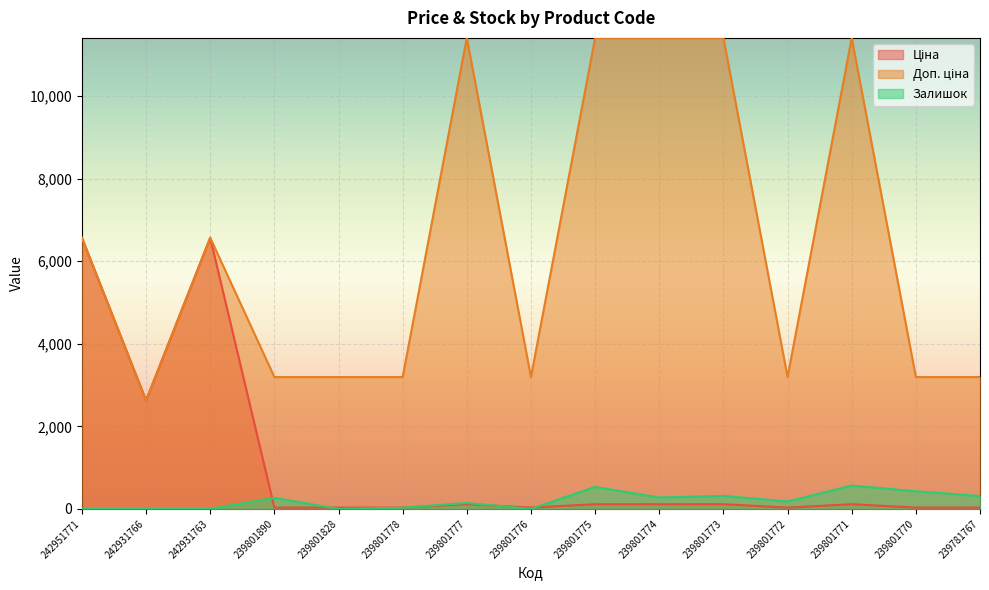

Reading right to left, what are all the values shown in this chart?

Ціна: 239781767=31.9	239801770=31.9	239801771=114.1	239801772=31.9	239801773=114.1	239801774=114.1	239801775=114.1	239801776=31.9	239801777=114.1	239801778=31.9	239801828=31.9	239801890=31.9	242931763=6568.8	242931766=2627.5	242951771=6568.8
Доп. ціна: 239781767=3195.0	239801770=3195.0	239801771=11410.0	239801772=3195.0	239801773=11410.0	239801774=11410.0	239801775=11410.0	239801776=3195.0	239801777=11410.0	239801778=3195.0	239801828=3195.0	239801890=3195.0	242931763=6568.8	242931766=2628.0	242951771=6568.8
Залишок: 239781767=312.0	239801770=427.0	239801771=566.0	239801772=180.0	239801773=315.0	239801774=276.0	239801775=532.0	239801776=0.0	239801777=144.0	239801778=30.0	239801828=0.0	239801890=269.0	242931763=0.0	242931766=0.0	242951771=0.0